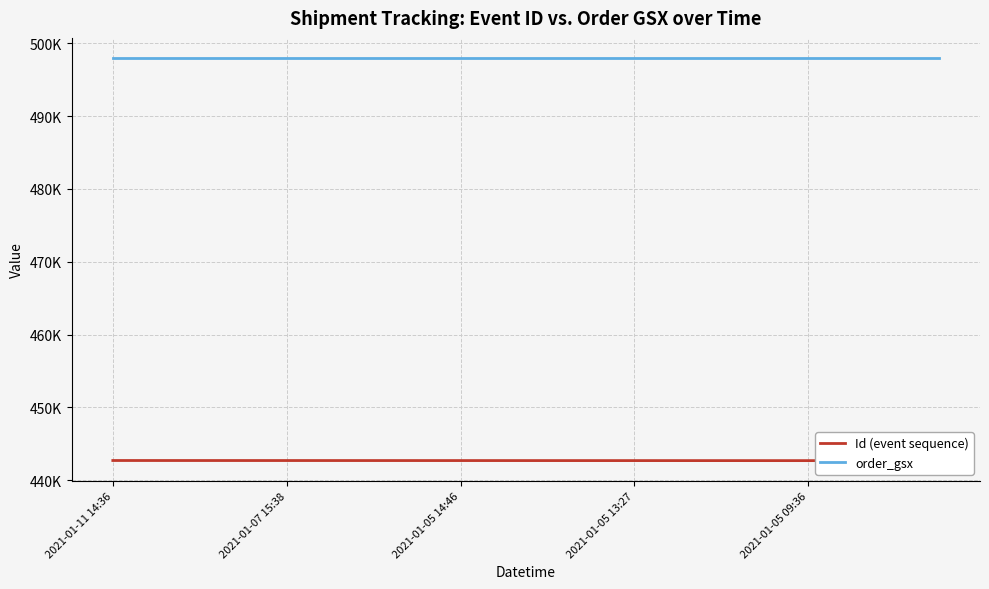

What is the maximum value for order_gsx?

497982